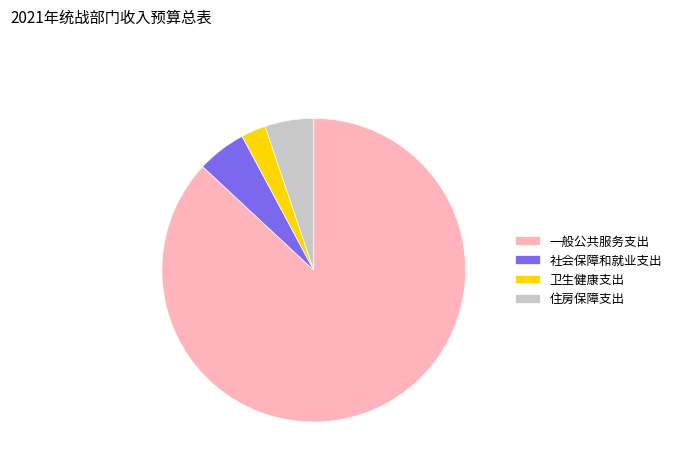

Is the sum of 社会保障和就业支出 and 住房保障支出 greater than half?

No